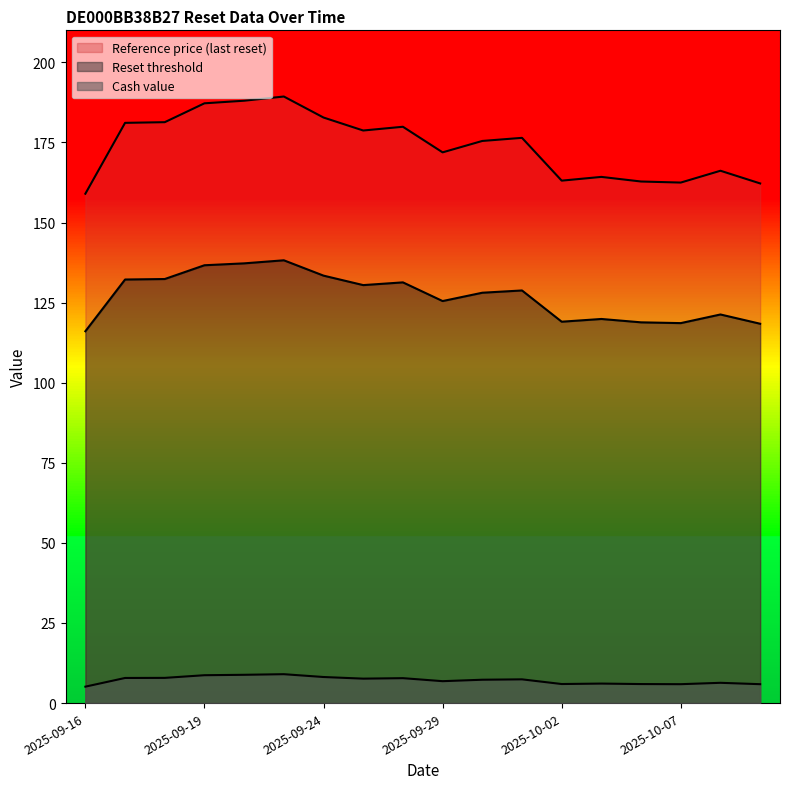

Which series has the widest spread of values?

Reference price (last reset)